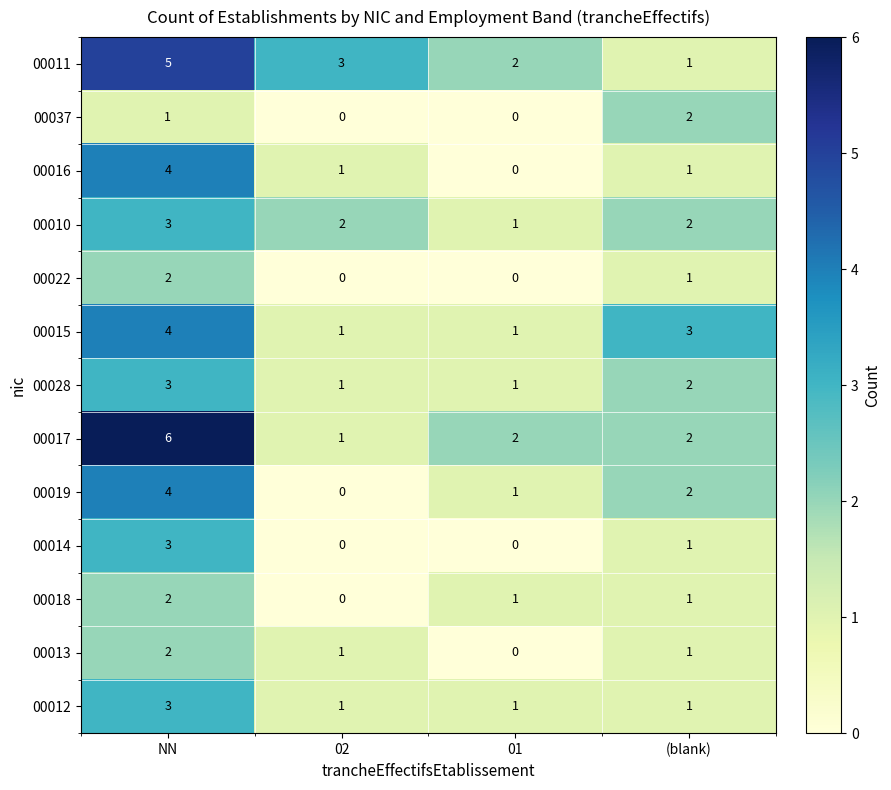

Is the value of 00016 at NN greater than the value of 00018 at (blank)?

Yes